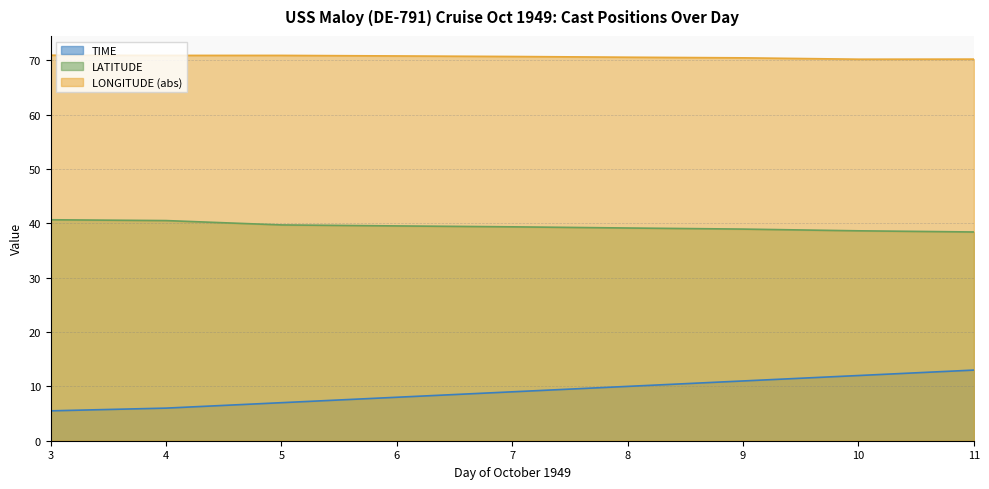

Where is LATITUDE nearest to the value 39?

9